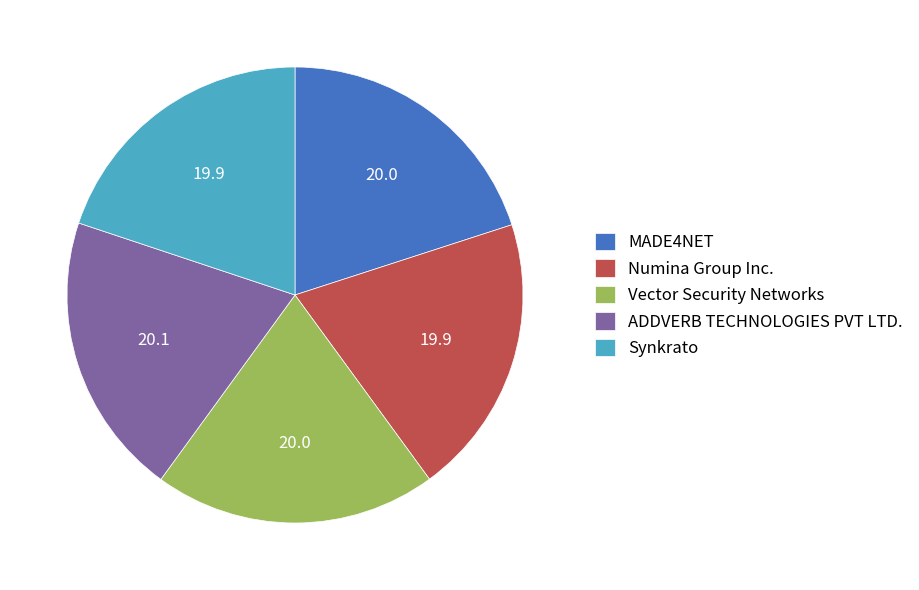

Approximately how many times larger is the value at Vector Security Networks compared to Numina Group Inc.?

1.0